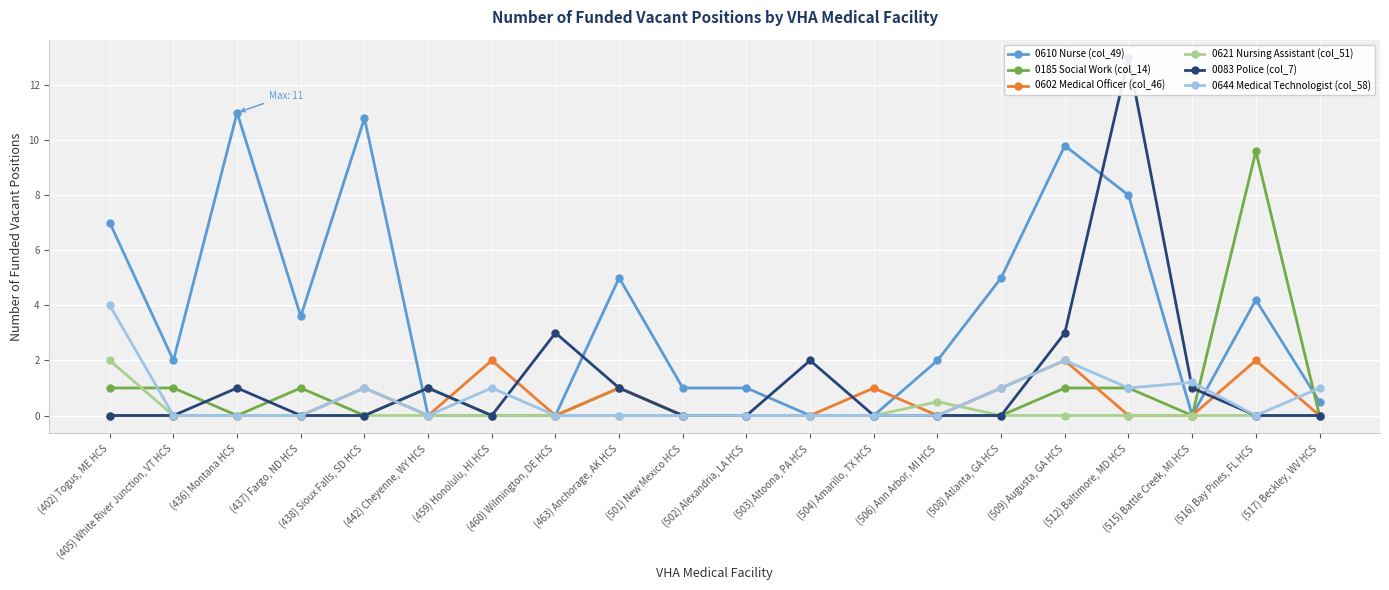

The 0621 Nursing Assistant (col_51) series shows 0.0 at (438) Sioux Falls, SD HCS. True or false?

True